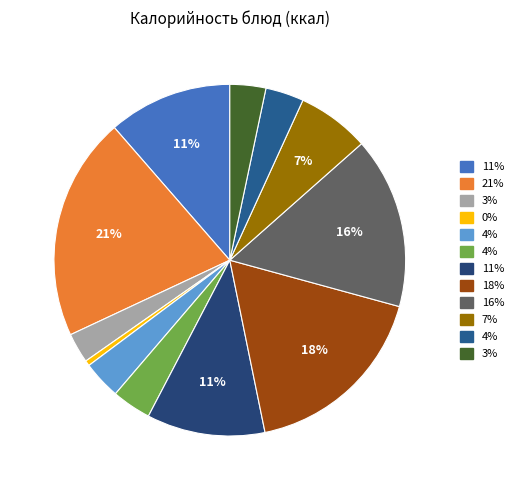

Is there a majority slice in this chart?

No